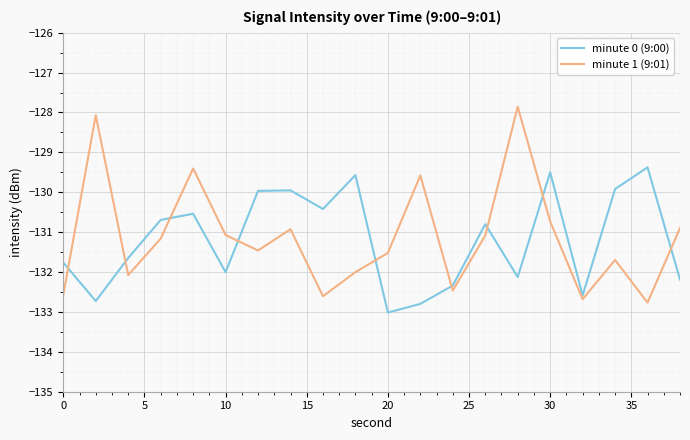

What is the minimum value for minute 0 (9:00)?

-133.0